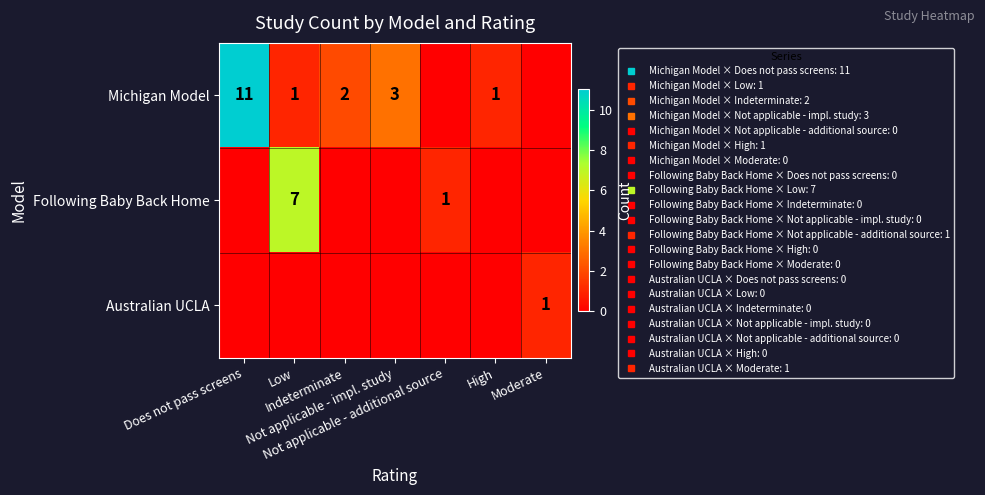

Which category has the highest value in the Australian UCLA series?

Moderate